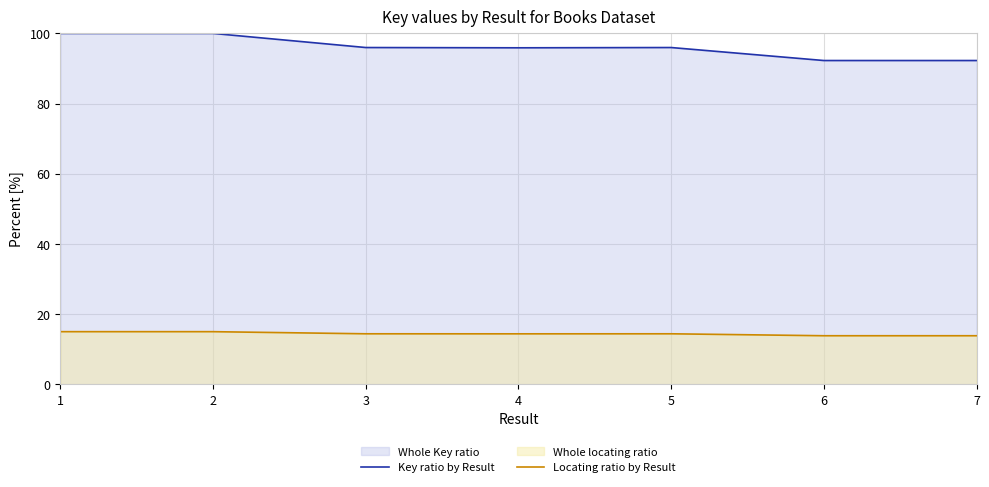

How many interior local peaks does the Key ratio by Result series have?

2